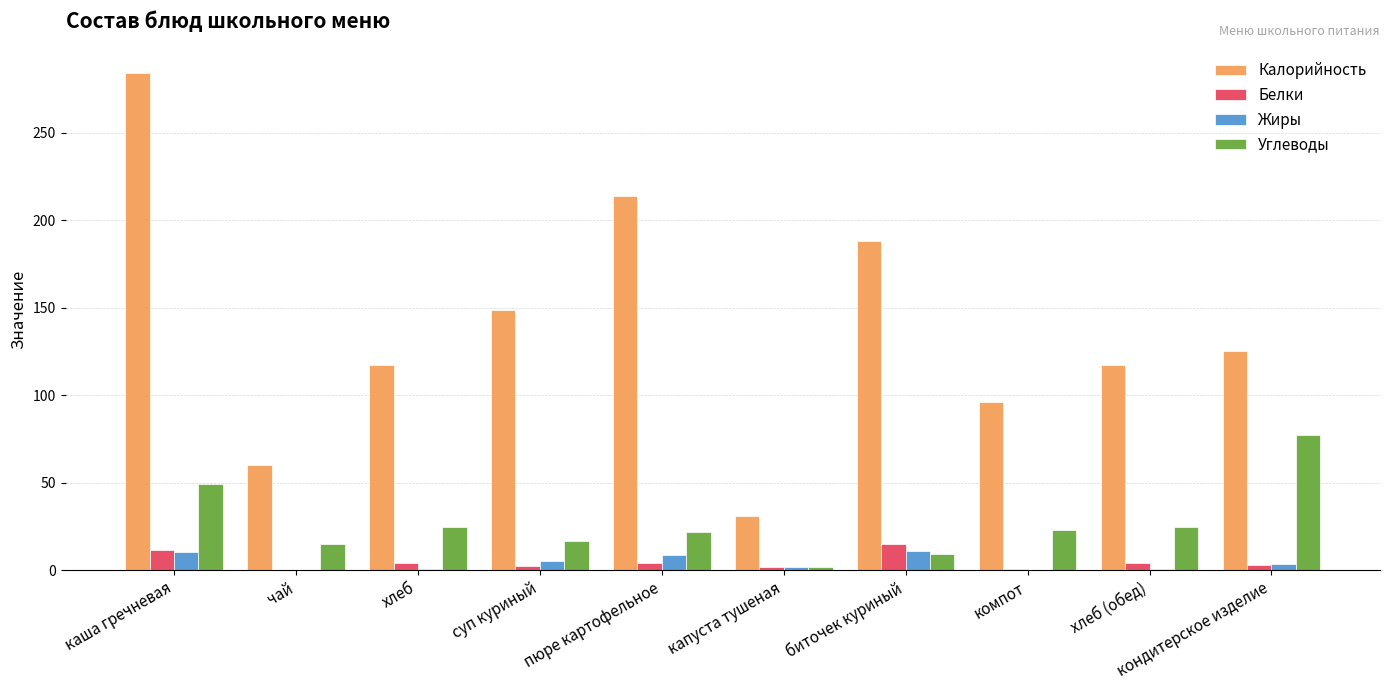

The value of Белки at хлеб (обед) is 3.8. True or false?

True